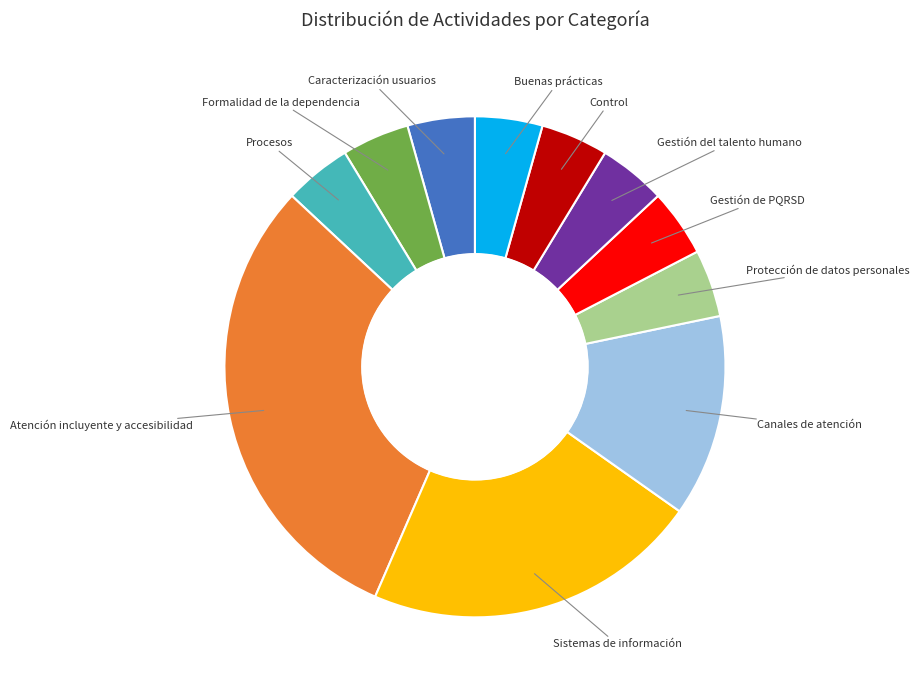

Is there any slice that represents more than half of the pie?

No